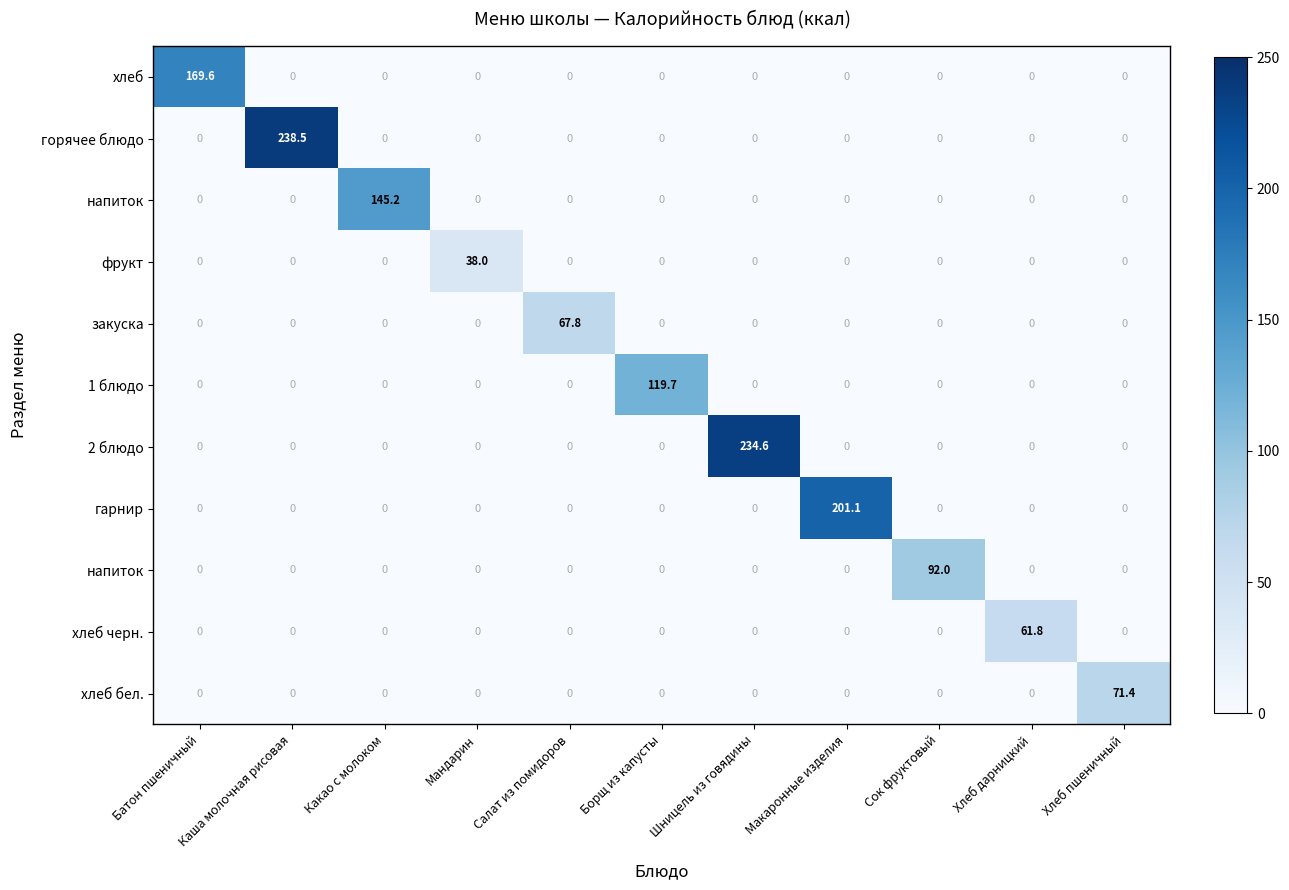

At how many categories does at least one series exceed 18?

11